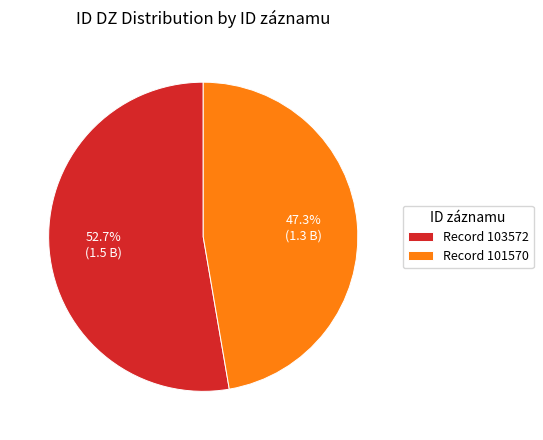

Rank the categories by value from highest to lowest.

Record 103572, Record 101570